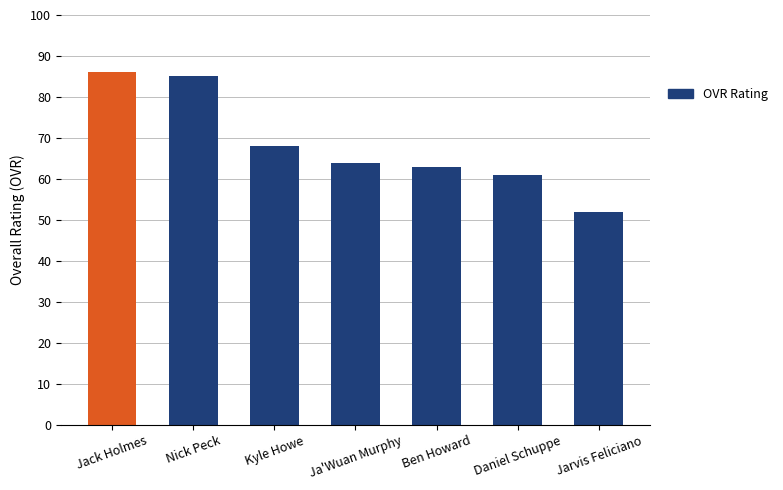

Where is the data nearest to the value 69?

Kyle Howe